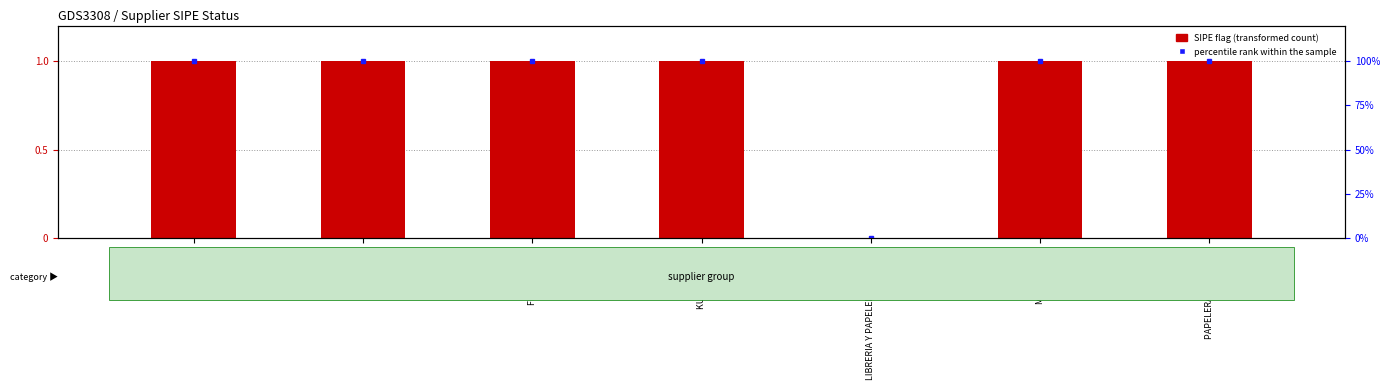

Rank the categories by value from highest to lowest.

COPEL S.A., DALMI SRL, FLOMEZ S.R.L, KUATIAPO S.A., MOLMAN S.A., PAPELERA GUAIRA SA, LIBRERIA Y PAPELERIA NOVA SA